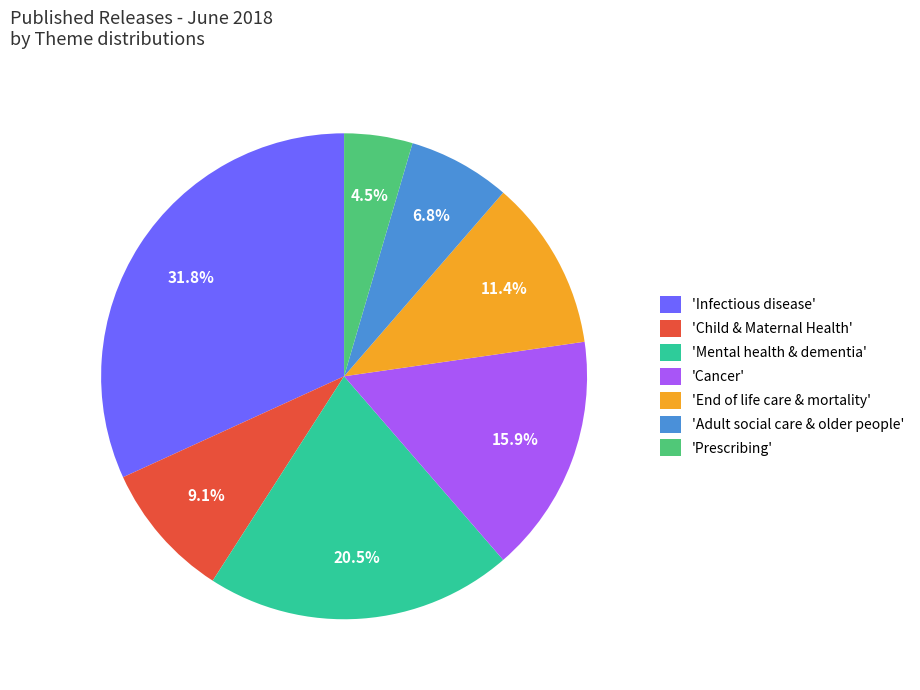

Does 'Infectious disease' represent more than half of the total?

No